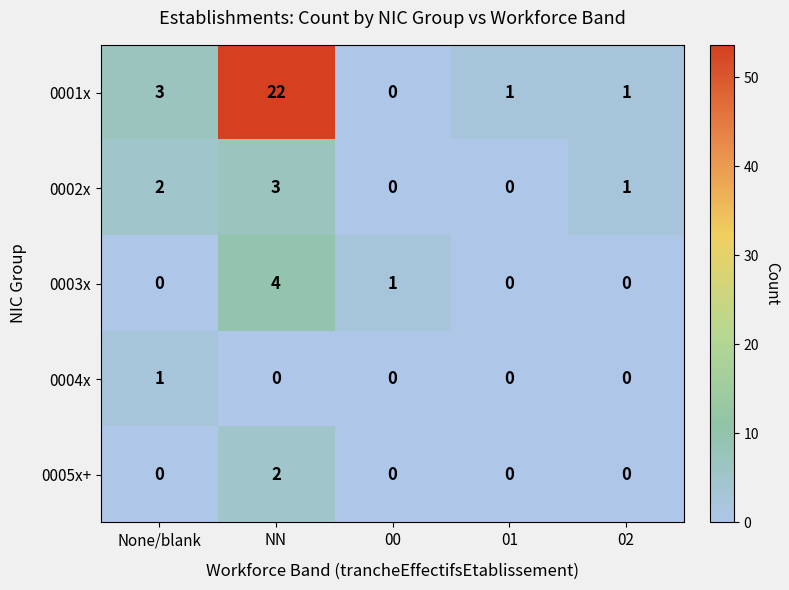

Which label corresponds to the largest value in the chart?

NN